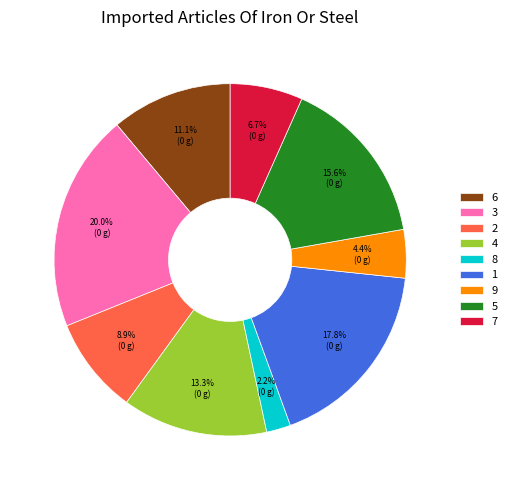

Rank the categories by value from lowest to highest.

8, 9, 7, 2, 6, 4, 5, 1, 3